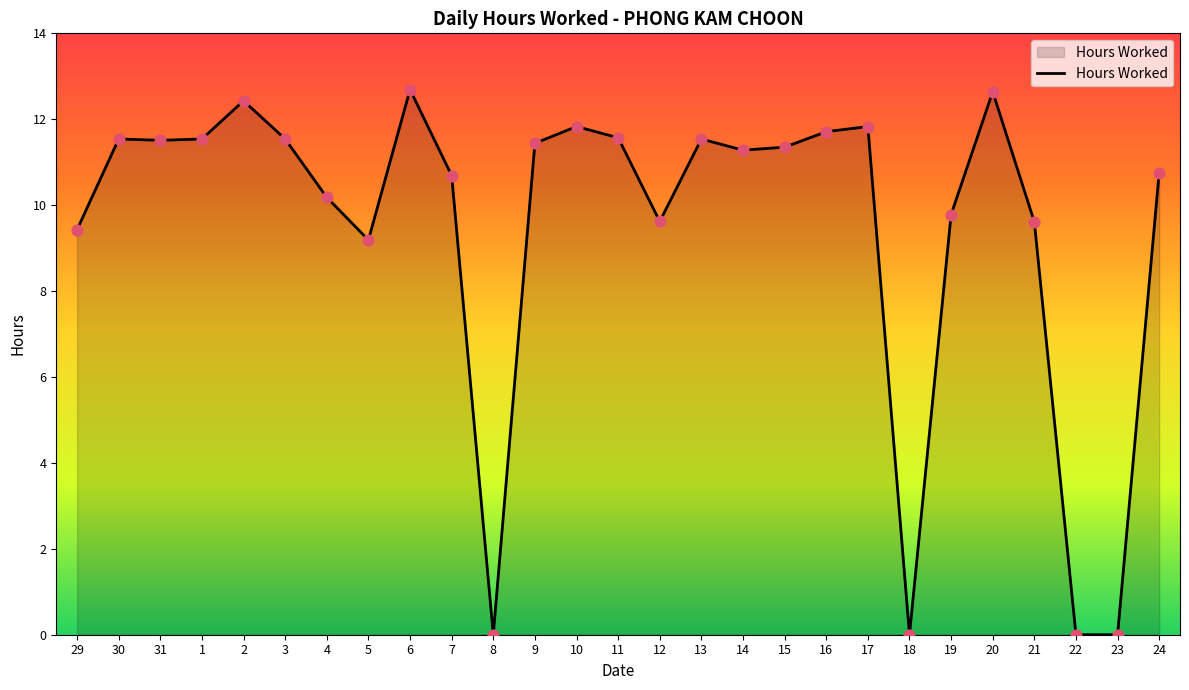

Approximately how many times larger is the value at 29 compared to 5?

1.0